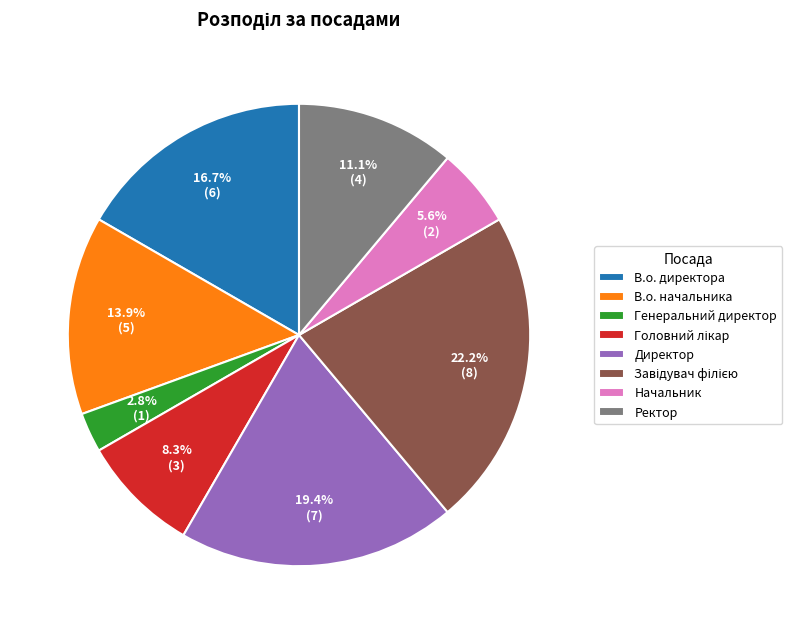

To the nearest percent, what portion does В.о. начальника represent?

14%